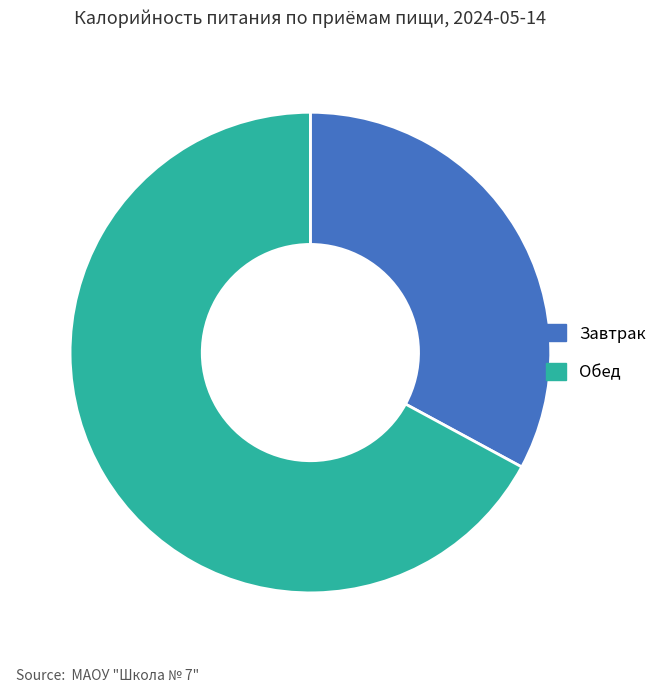

Approximately how many times larger is the value at Завтрак compared to Обед?

0.5